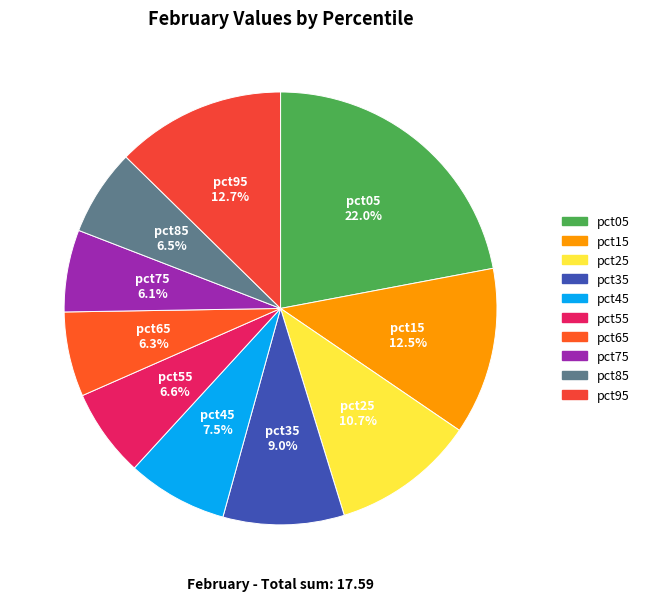

How many slices are in this pie chart?

10